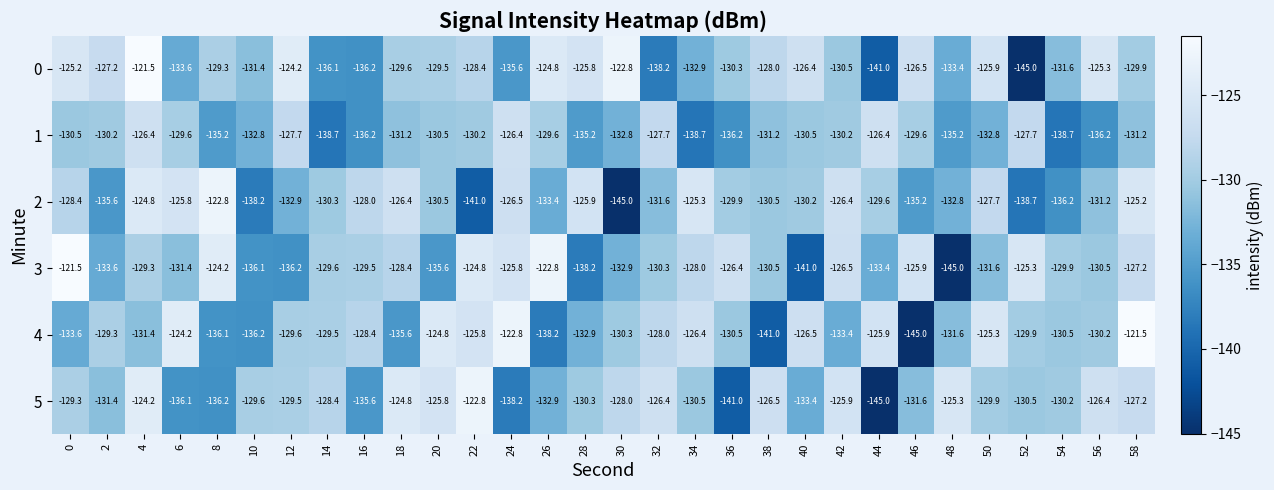

What is the difference between the maximum and minimum values in the 5 series?

22.2